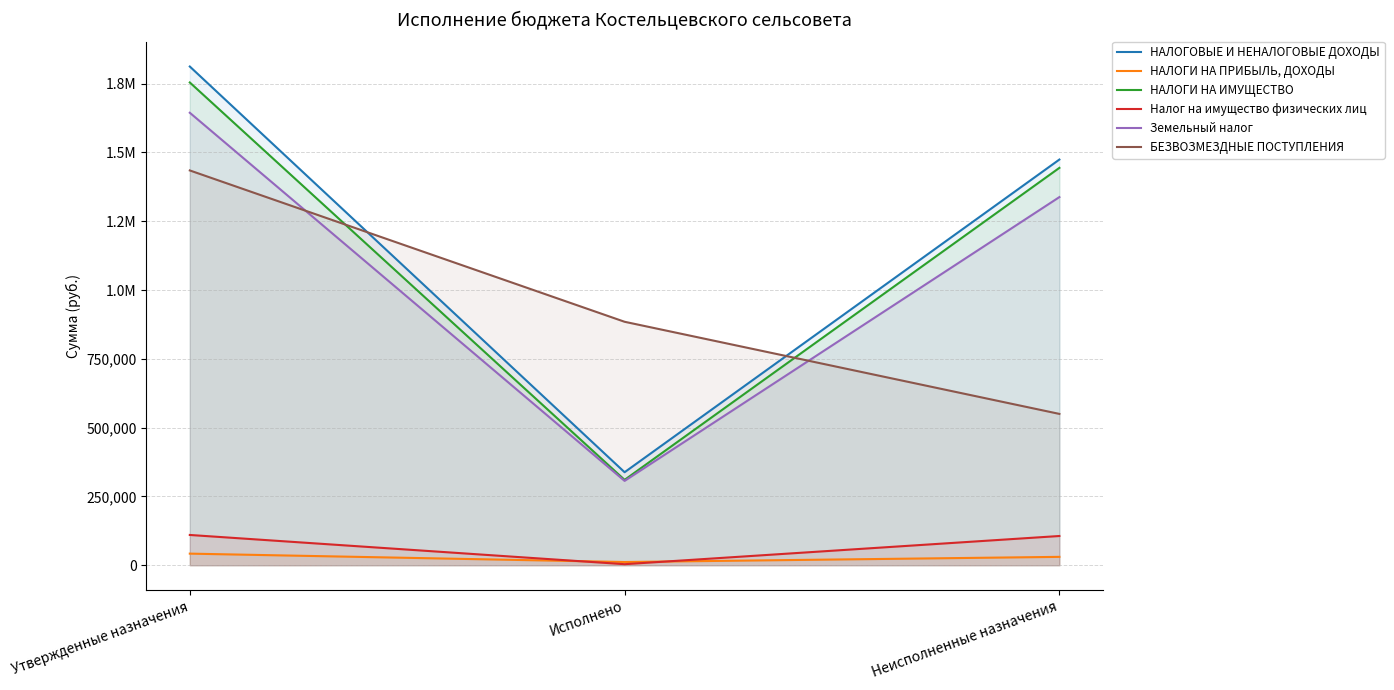

What is the smallest value displayed?

3778.9